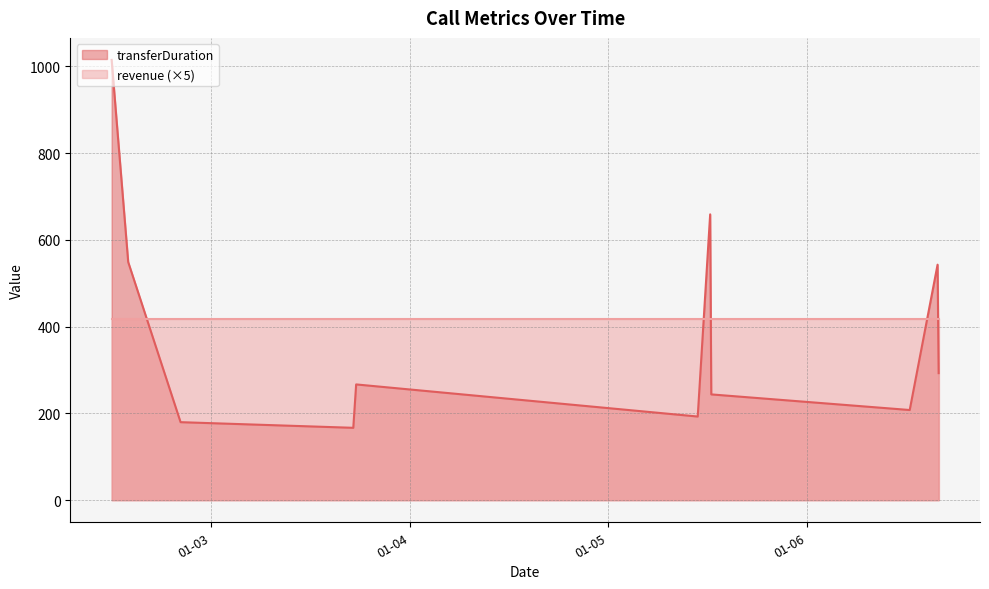

Rank the series by their maximum value, from lowest to highest.

revenue (×5), transferDuration